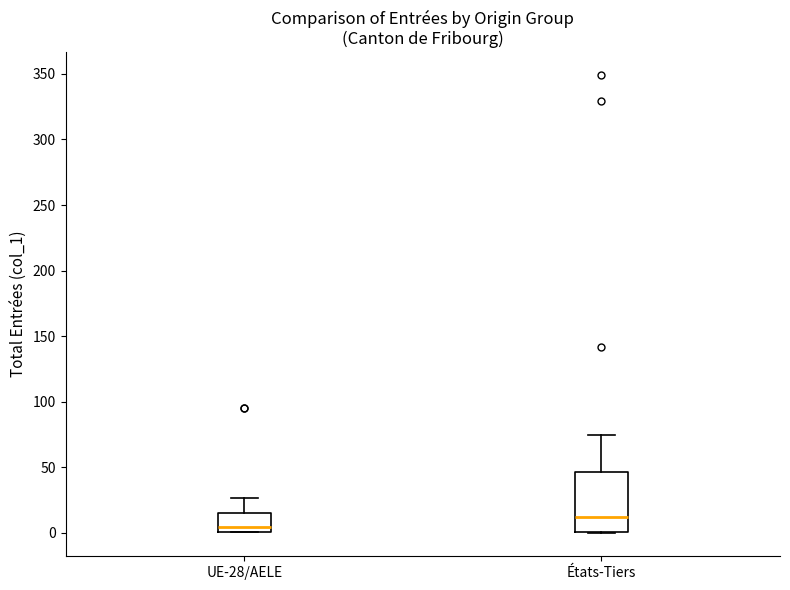

Reading left to right, read every box against the y-axis: the position of its median line, the range the box covers, and the ends of its whiskers. The values are not printed on the chart, so give them approximately, as read against the axis.

UE-28/AELE: median 5, box 0 to 15, whiskers 0 to 25
États-Tiers: median 10, box 0 to 45, whiskers 0 to 75